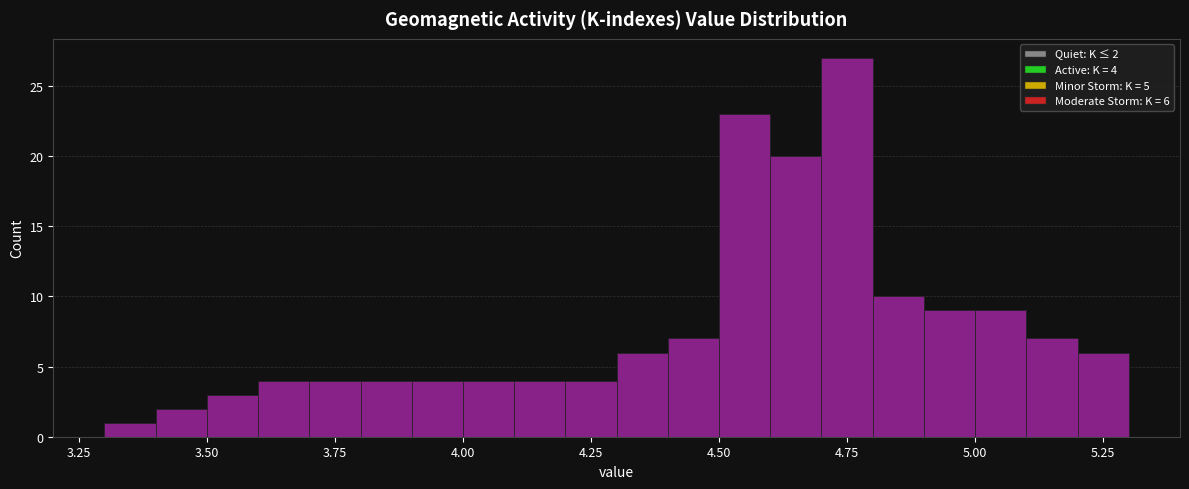

Around what value on the x-axis is the tallest bar? Give the approximate position of its centre, as read against the axis.

4.75